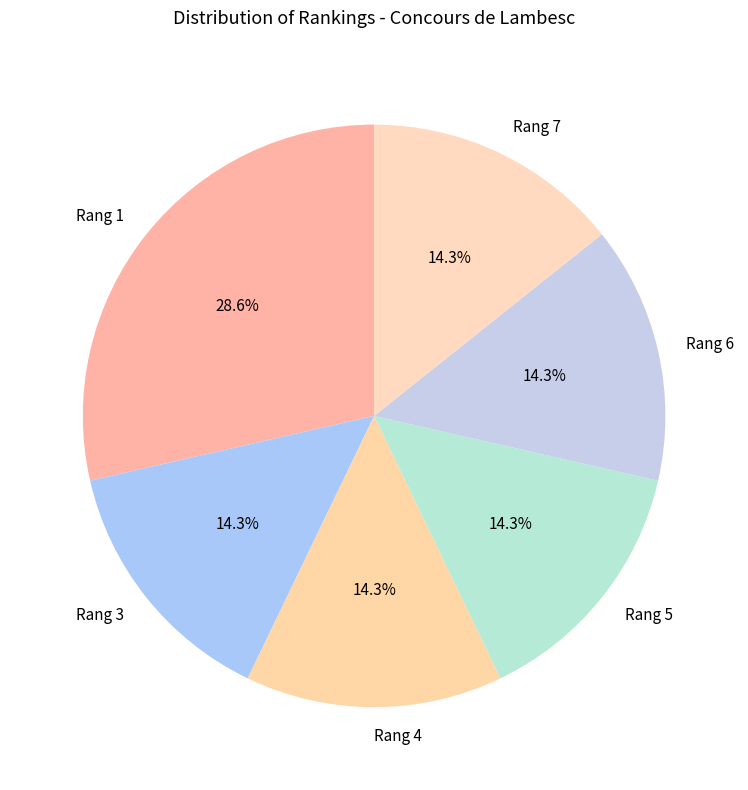

What portion of the pie excludes Rang 4?

85.7%